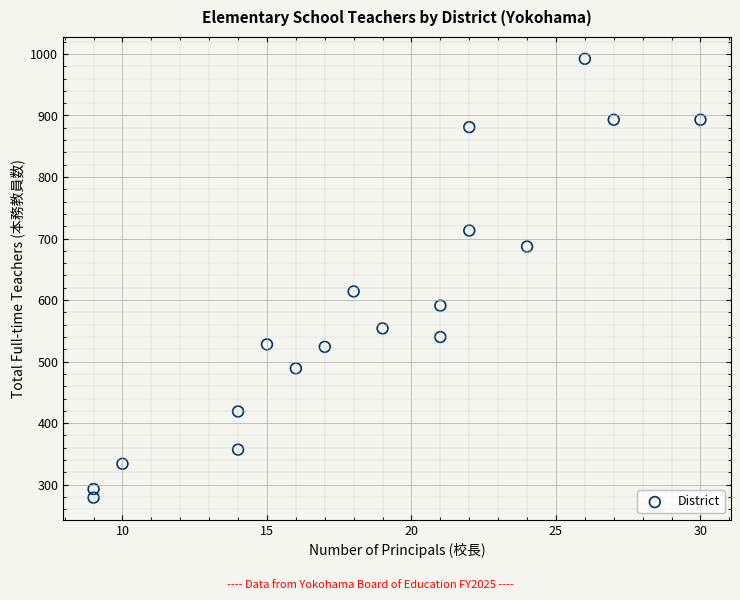

What is the range of X values (max minus min)?

21